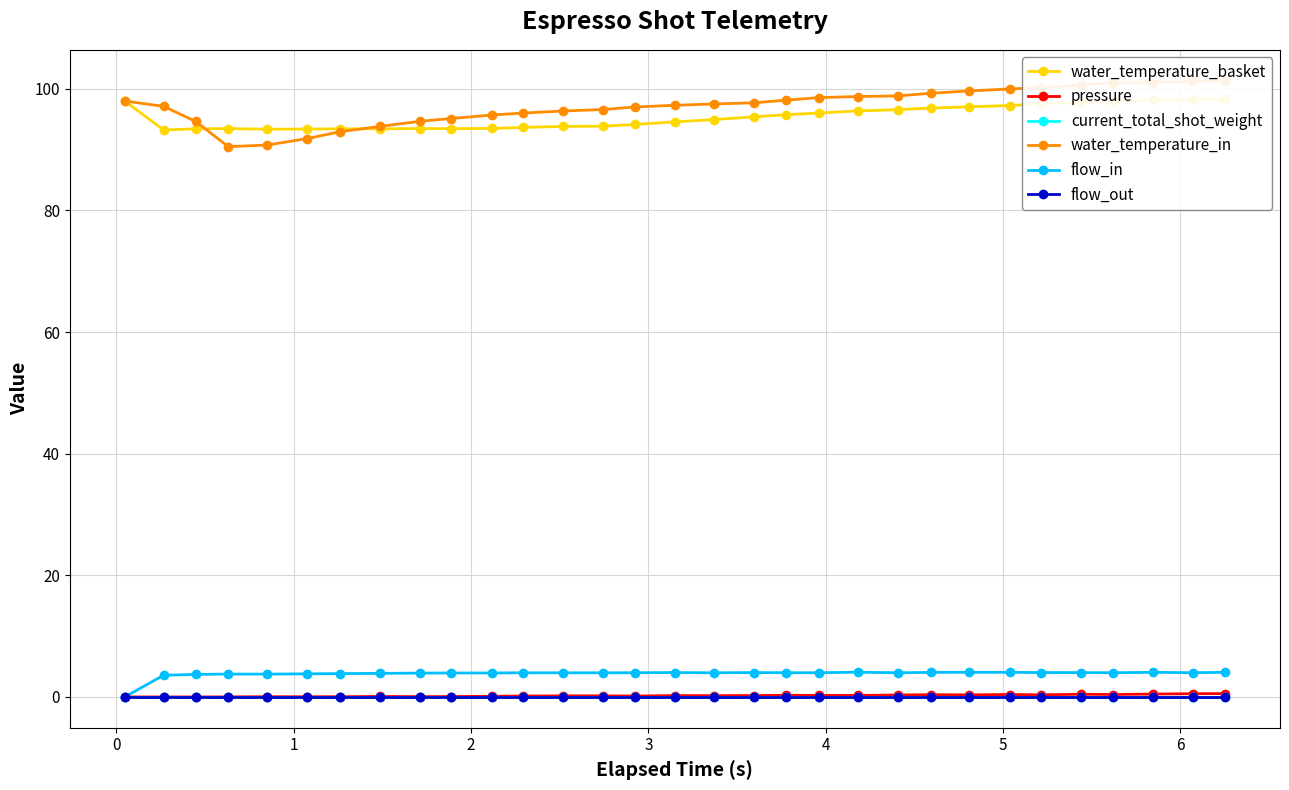

True or false: flow_out and water_temperature_basket intersect in this chart.

False